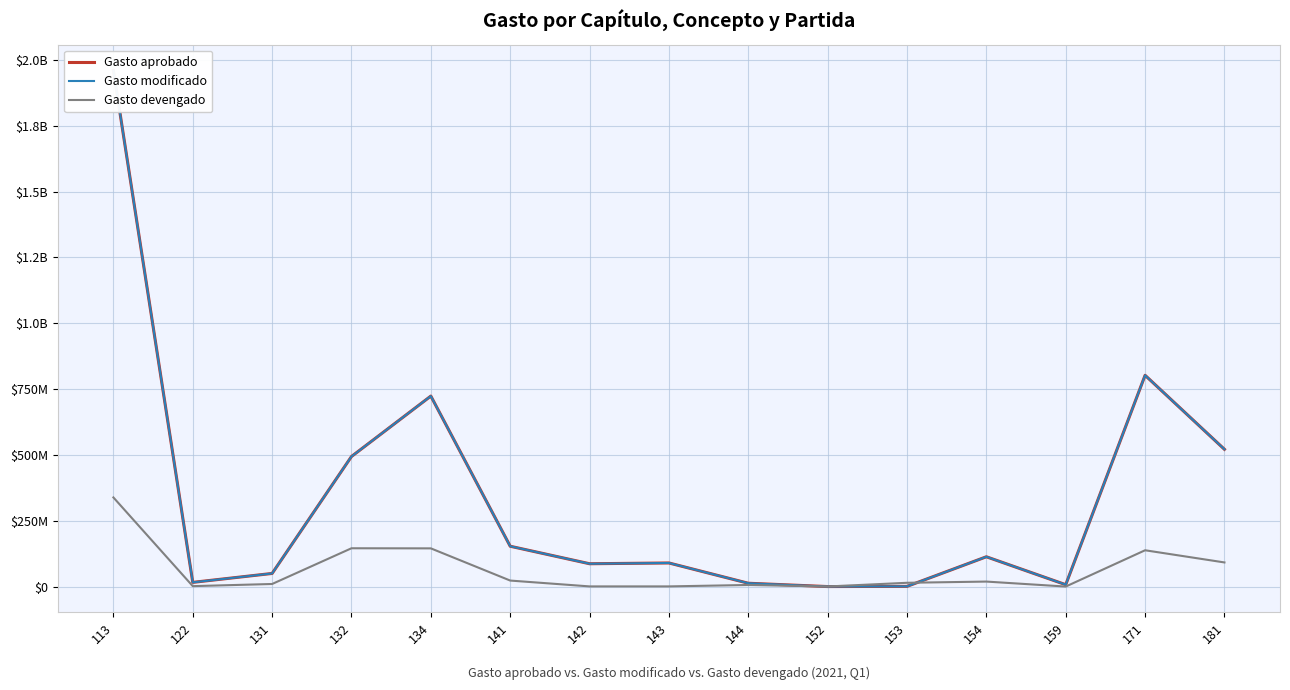

What is the value of the Gasto modificado point at the 7th from the left?

86628087